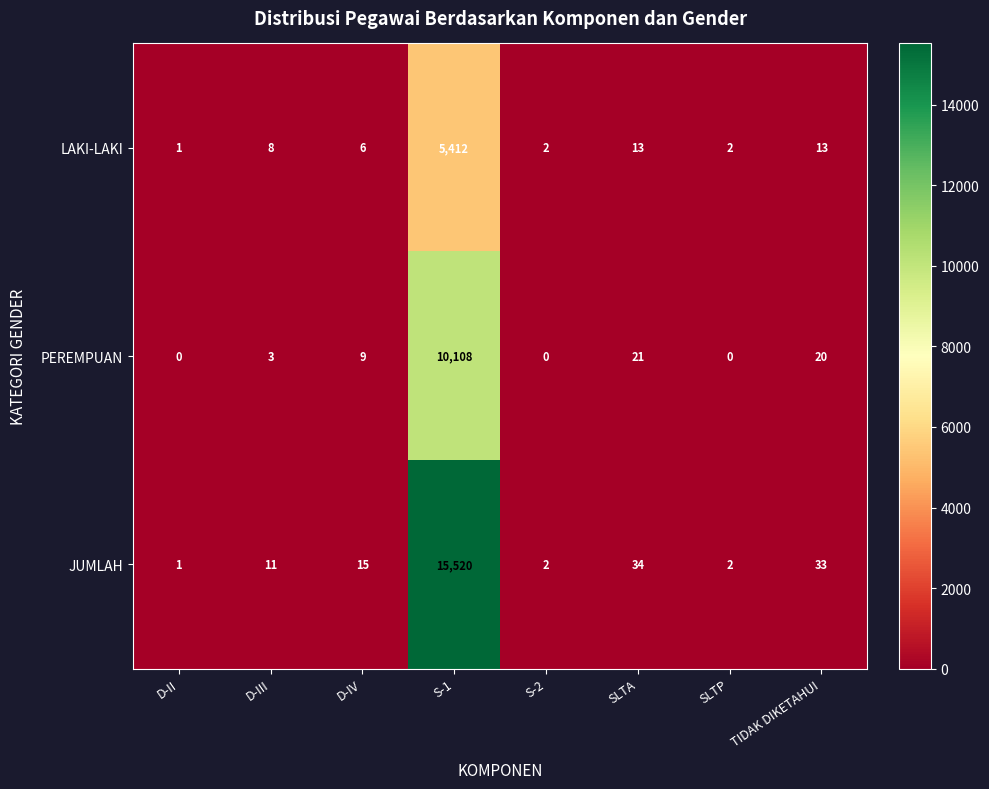

Which category has the lowest value in the LAKI-LAKI series?

D-II